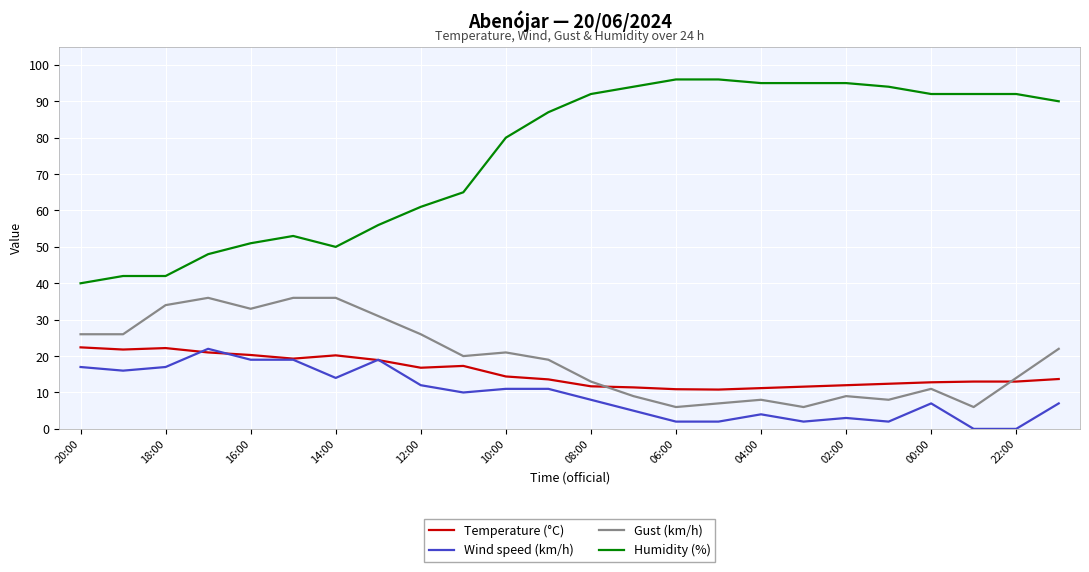

Which series has the widest spread of values?

Humidity (%)